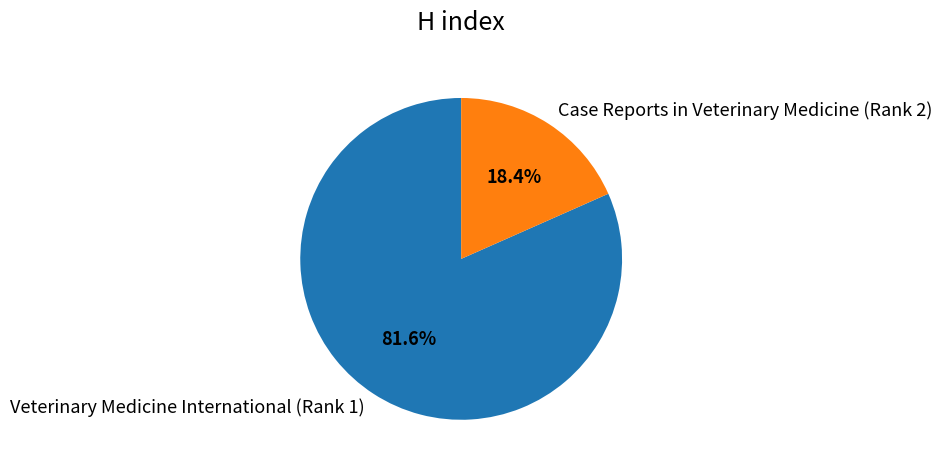

Which has a higher value, Case Reports in Veterinary Medicine (Rank 2) or Veterinary Medicine International (Rank 1)?

Veterinary Medicine International (Rank 1)